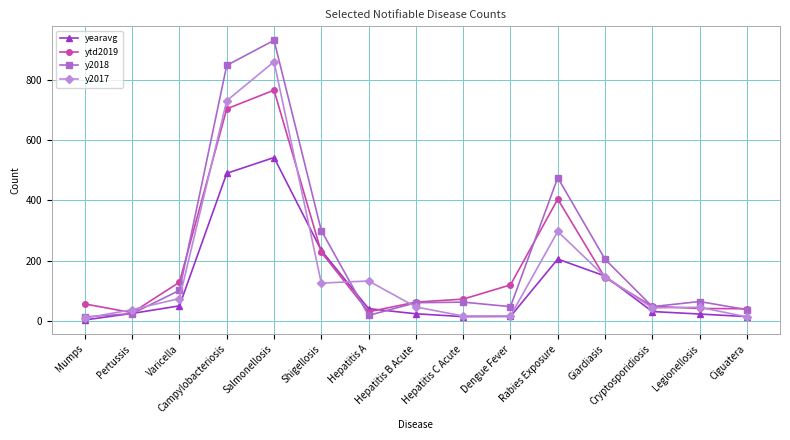

What is the label of the 12th point from the right?

Campylobacteriosis